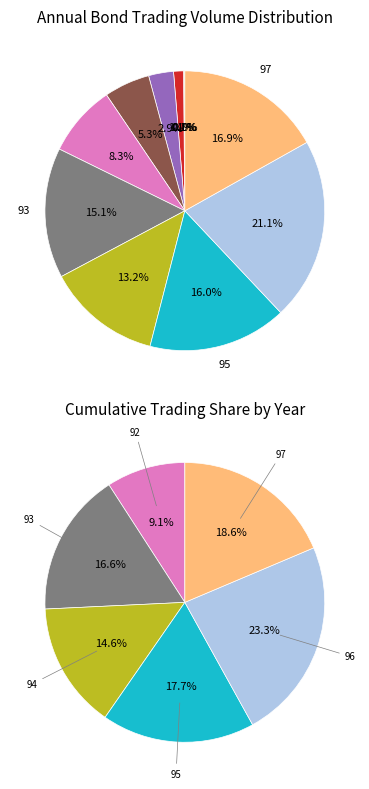

Which category has the smallest portion of the pie?

86